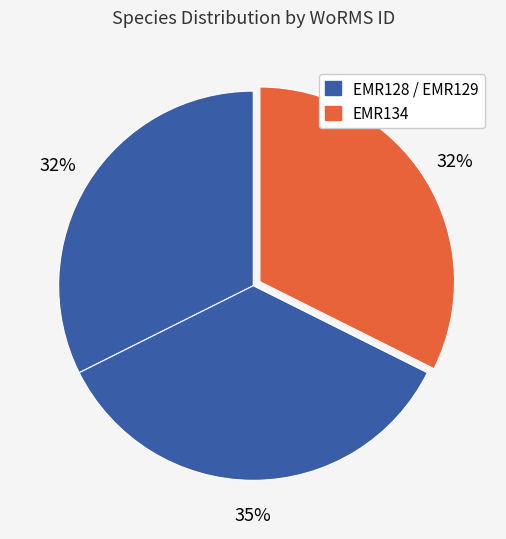

How many slices are in this pie chart?

3